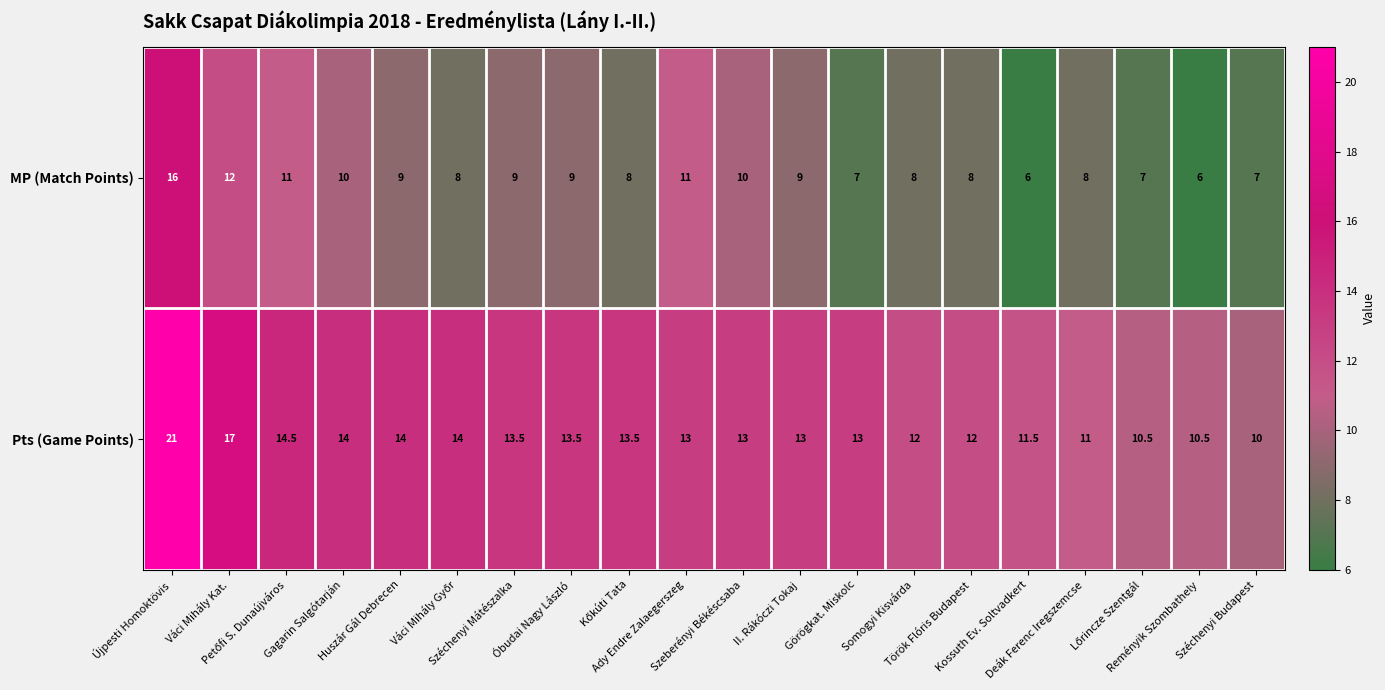

What is the sum of all MP (Match Points) values?

179.0